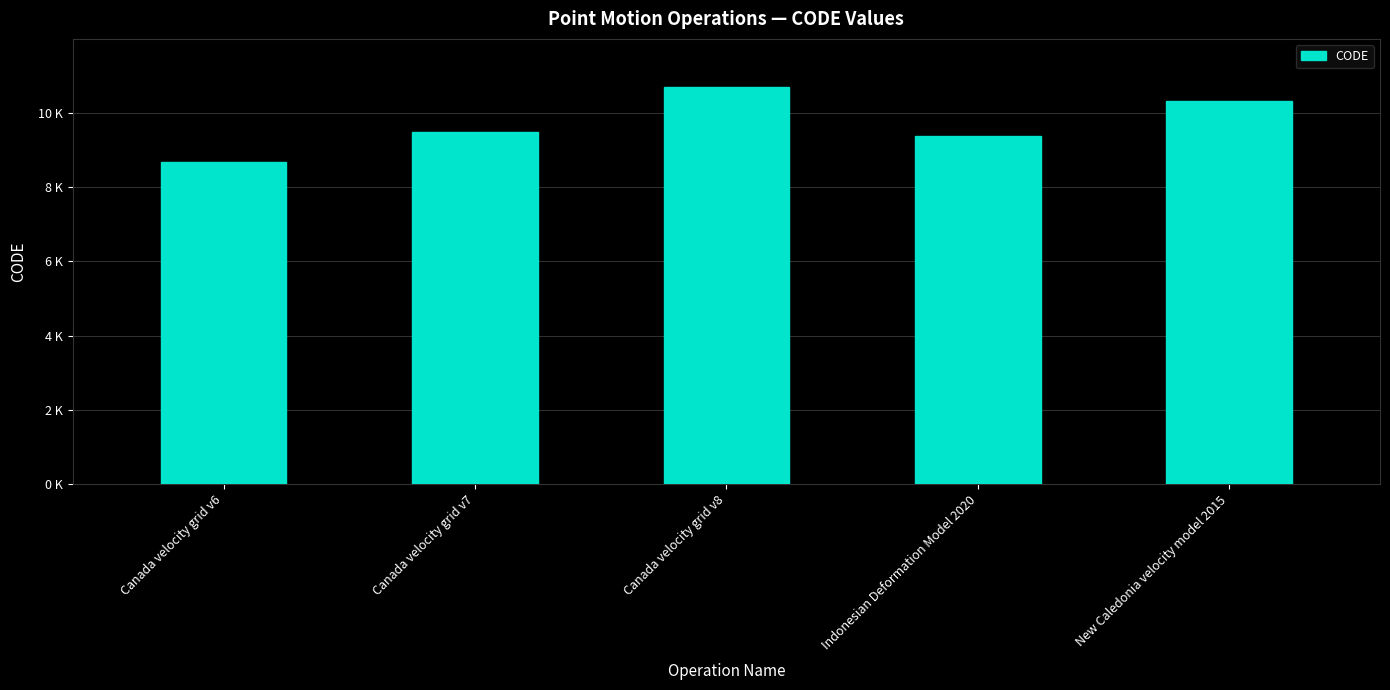

What is the change in value from Canada velocity grid v6 to Canada velocity grid v8?

+2031